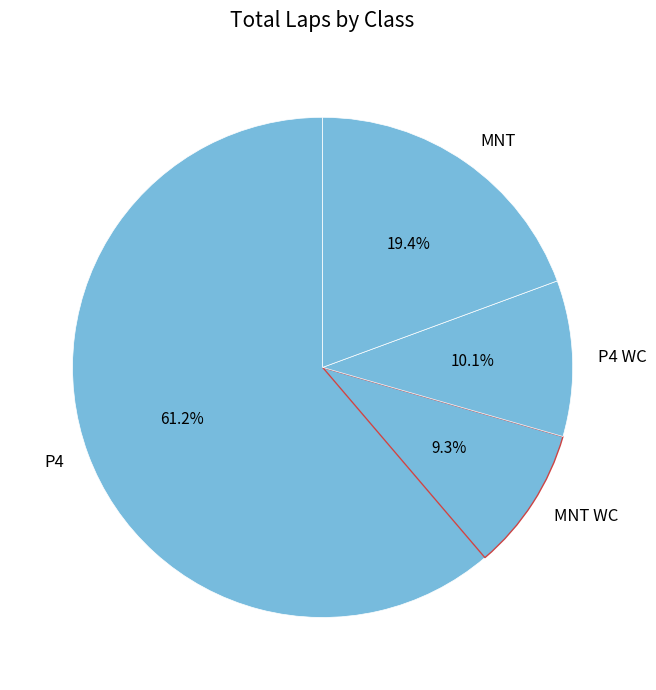

Rank the categories by value from highest to lowest.

P4, MNT, P4 WC, MNT WC